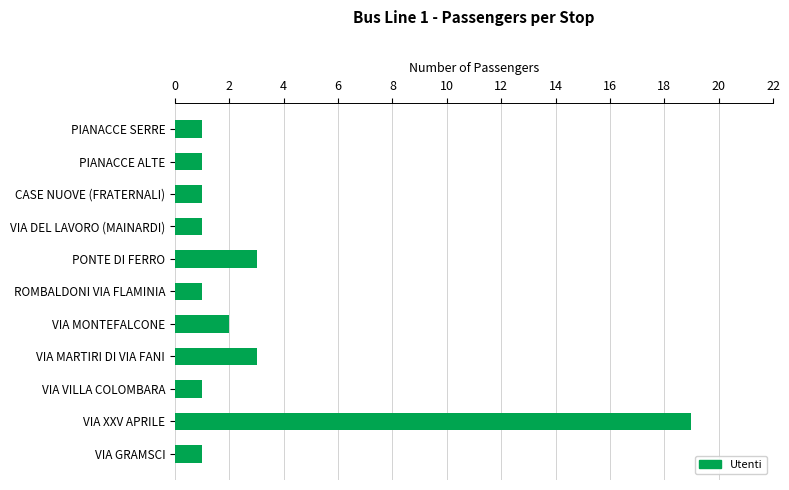

Does the chart contain stacked bars?

No